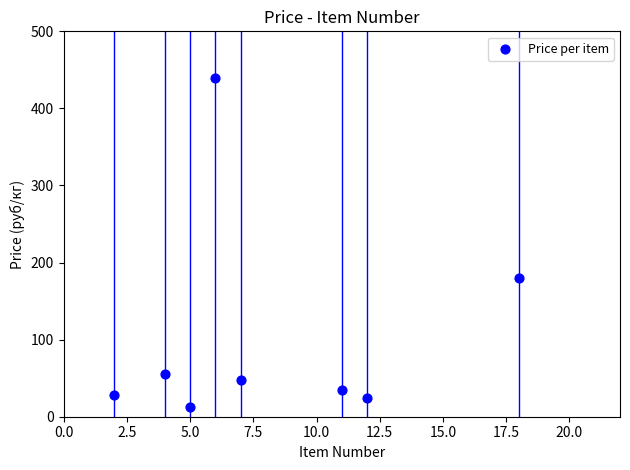

What is the range of Y values (max minus min)?

426.9